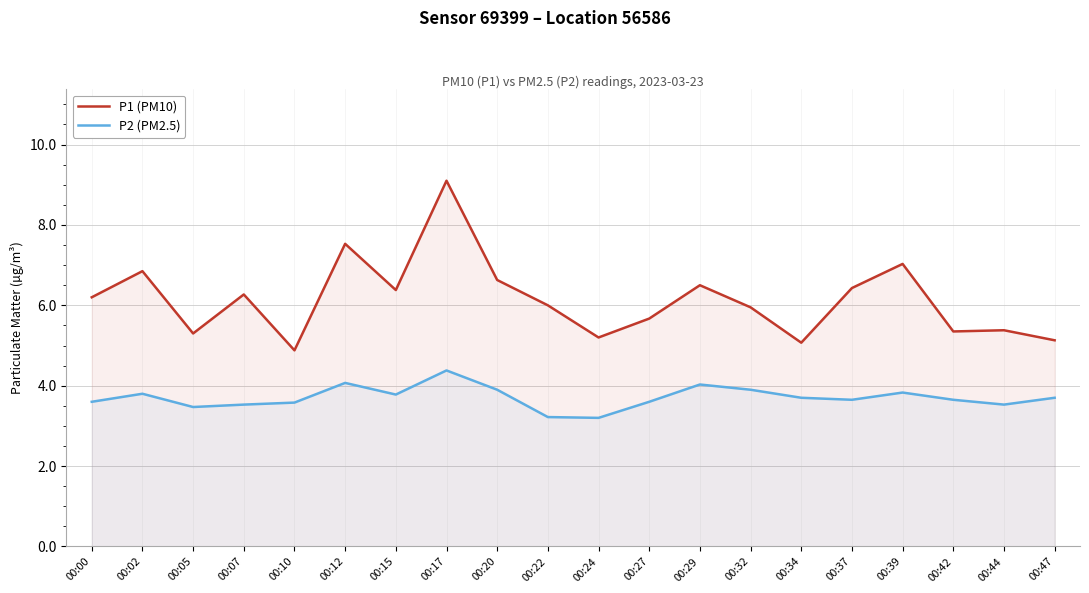

True or false: P2 (PM2.5) has more than 0 points higher than both neighbors.

True